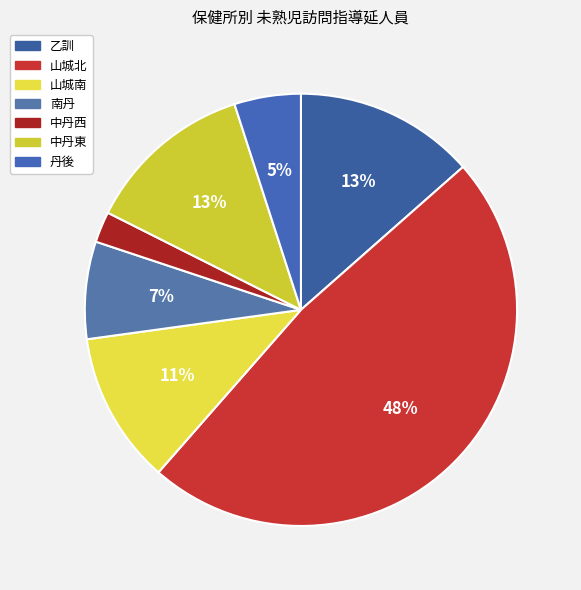

Does 丹後 represent more than half of the total?

No